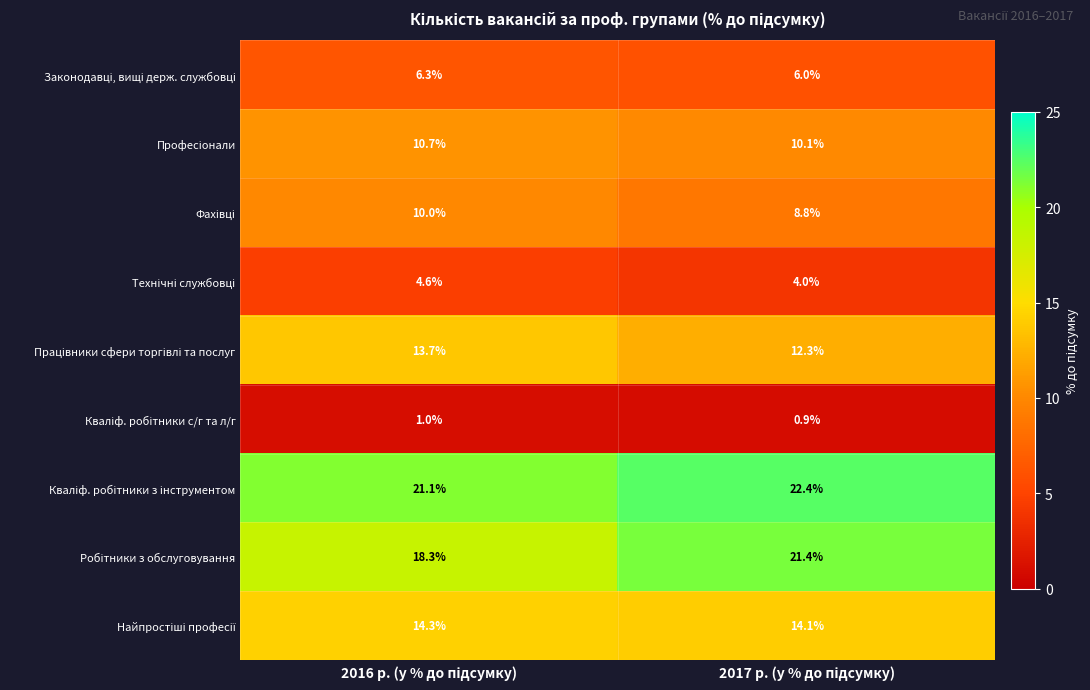

What is the maximum value shown in the chart?

22.4